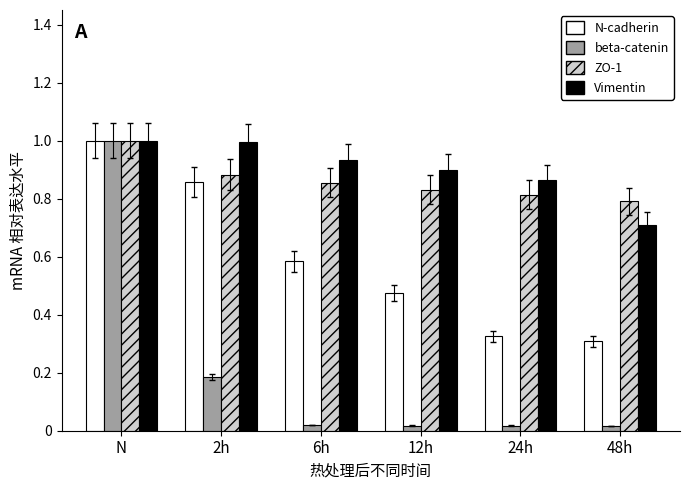

Which category has the highest value in the ZO-1 series?

N